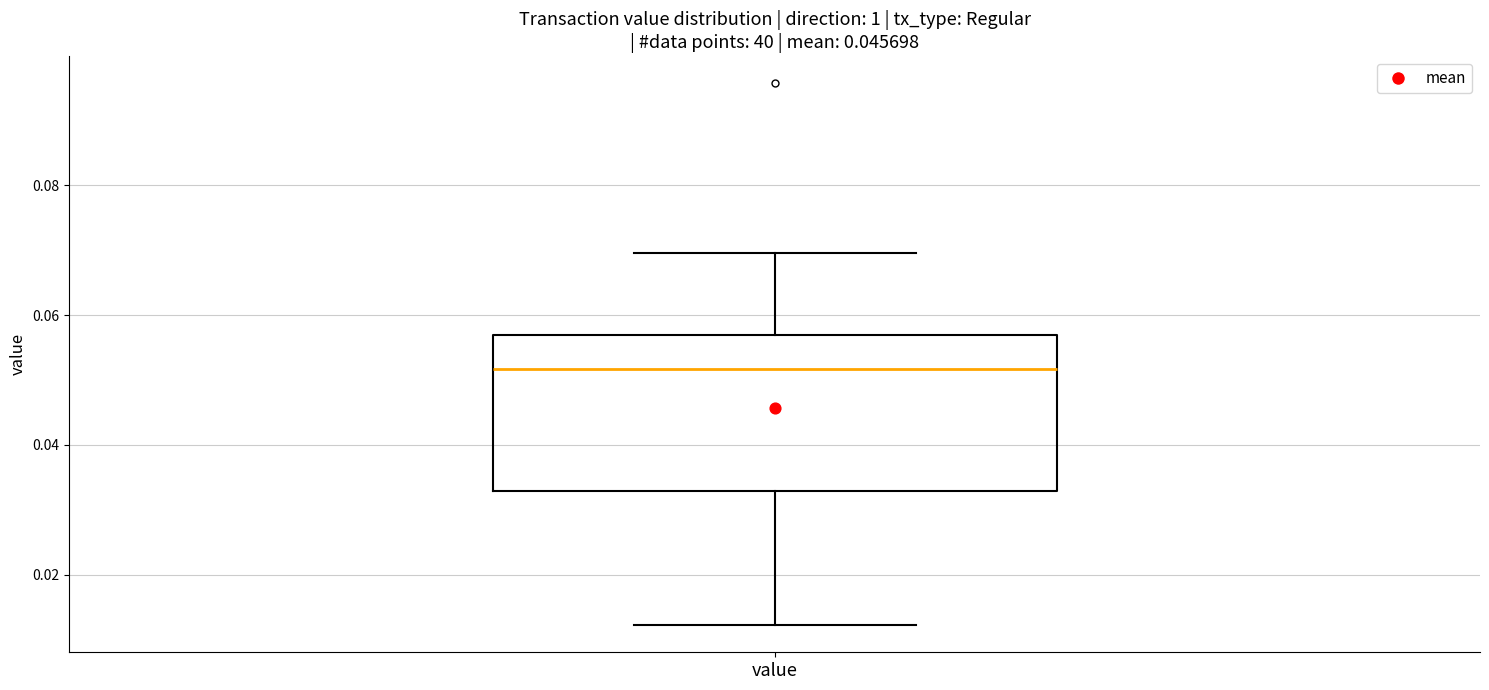

Where does the upper whisker of the box for value end on the y-axis? The values are not printed on the chart, so give them approximately, as read against the axis.

0.070